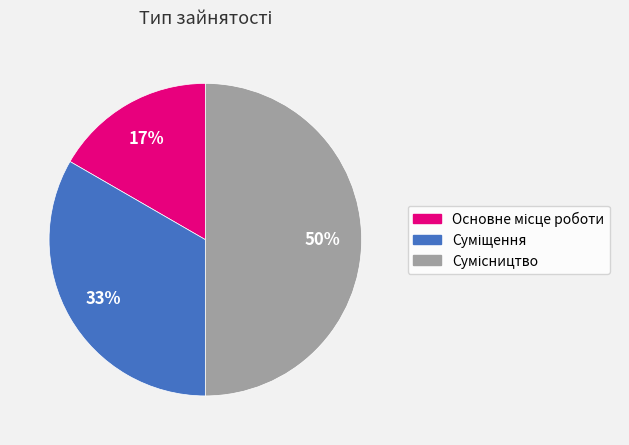

To the nearest percent, what is the difference between the largest and smallest slice percentages?

33%